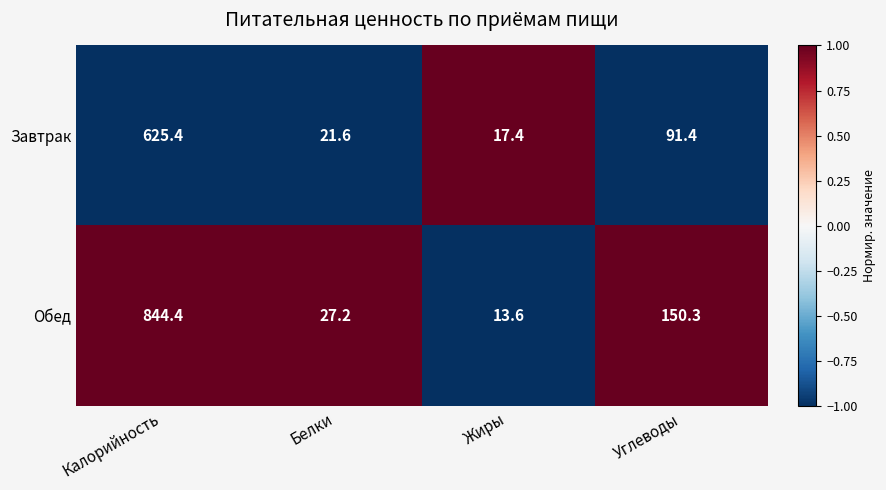

Count the number of categories in the chart.

4